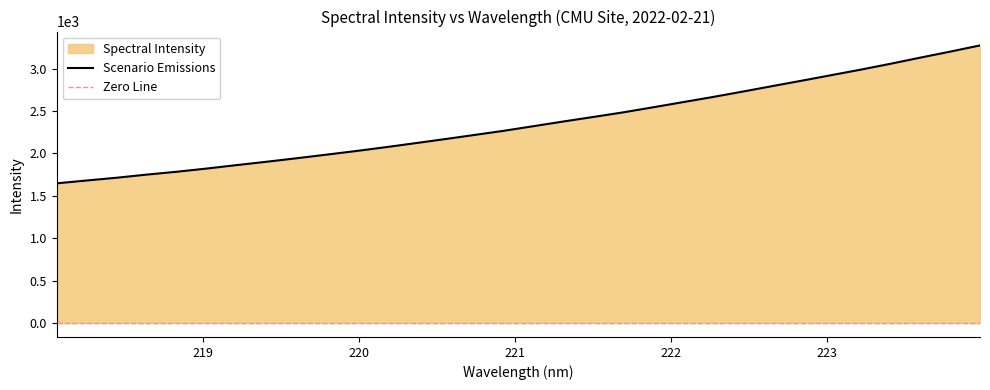

What is the greatest value displayed?

3272.0